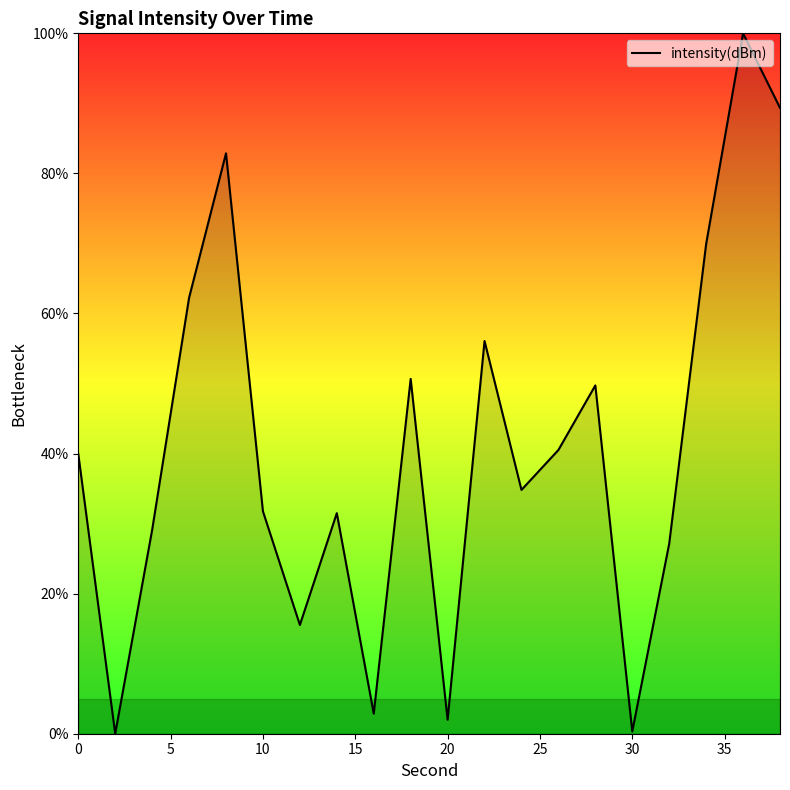

What is the maximum value shown in the chart?

100.0